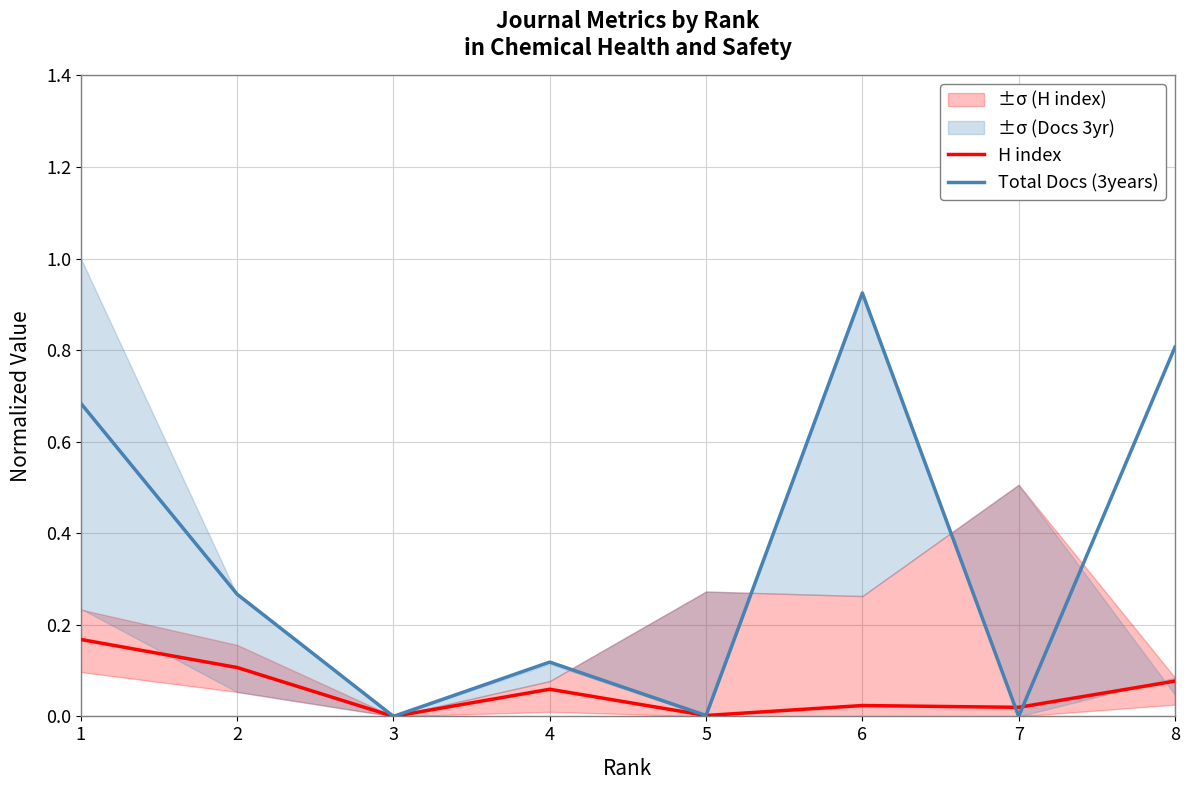

Which label corresponds to the largest value in the chart?

6